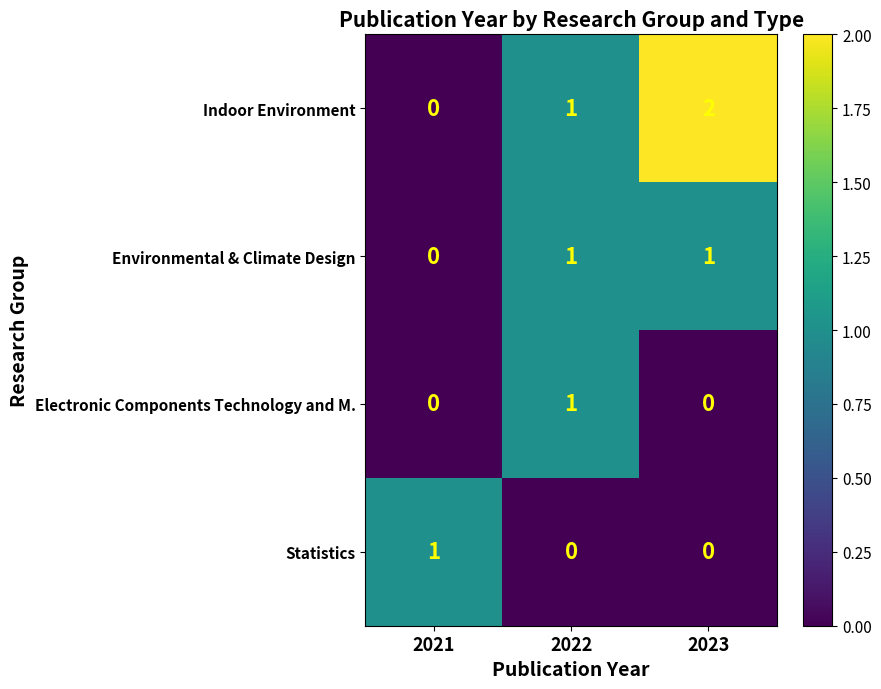

Which series has the widest spread of values?

Indoor Environment